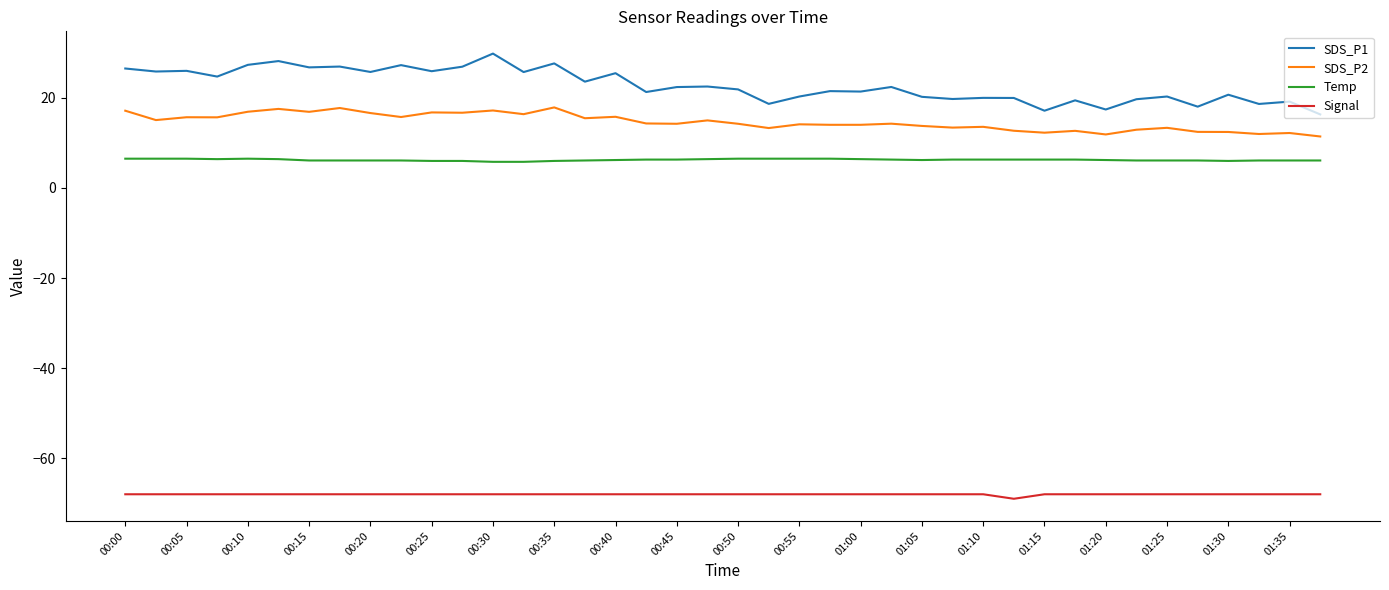

How many categories are shown in the chart?

40